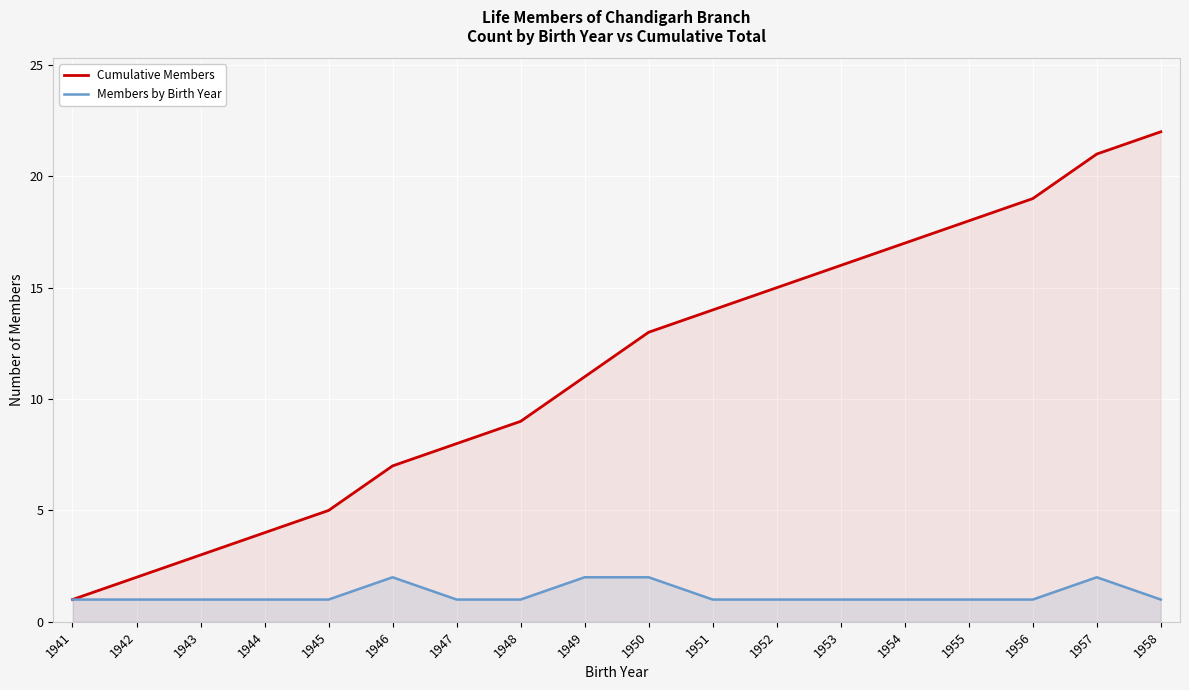

Is the value of Members by Birth Year at 1949 greater than the value of Cumulative Members at 1954?

No